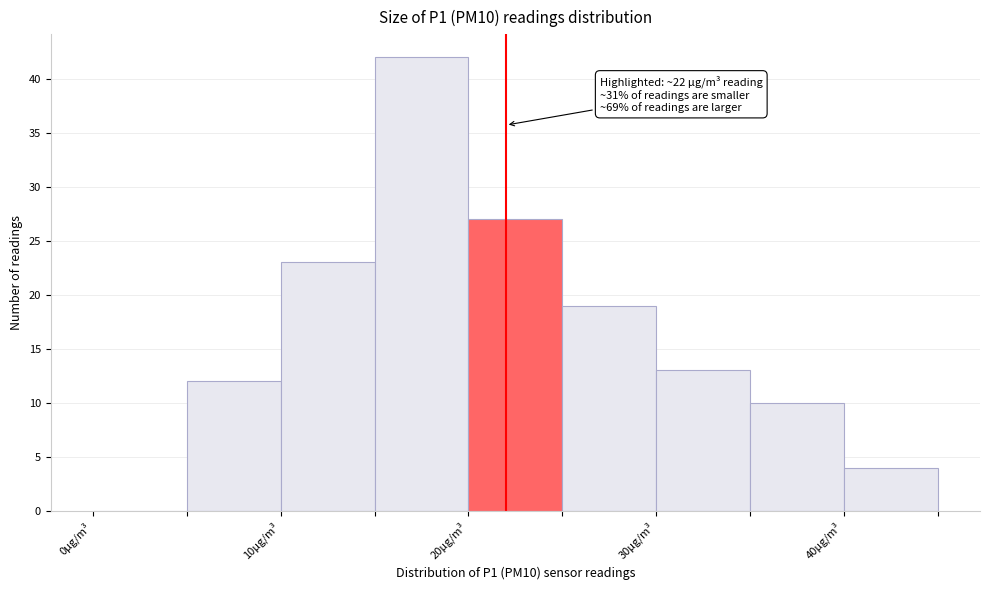

Over which range of the x-axis is the bar tallest?

15 to 20